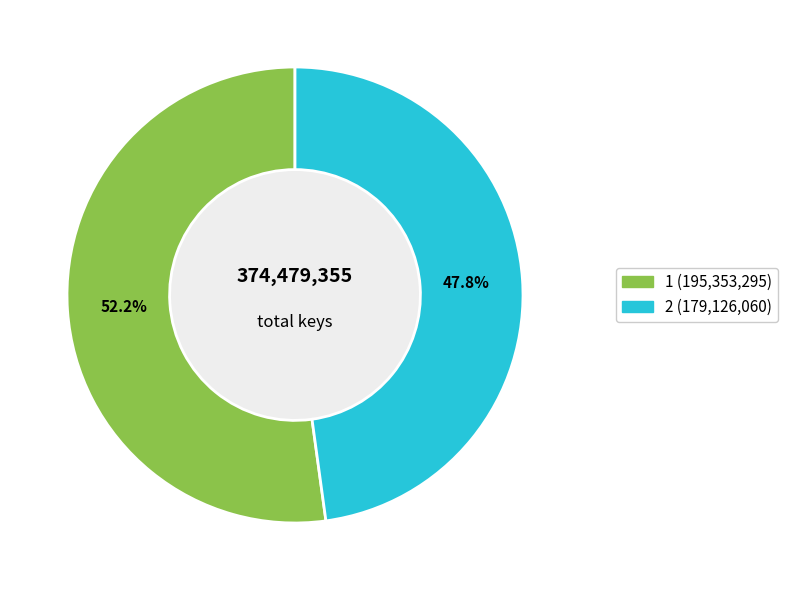

Count the number of slices in the pie.

2